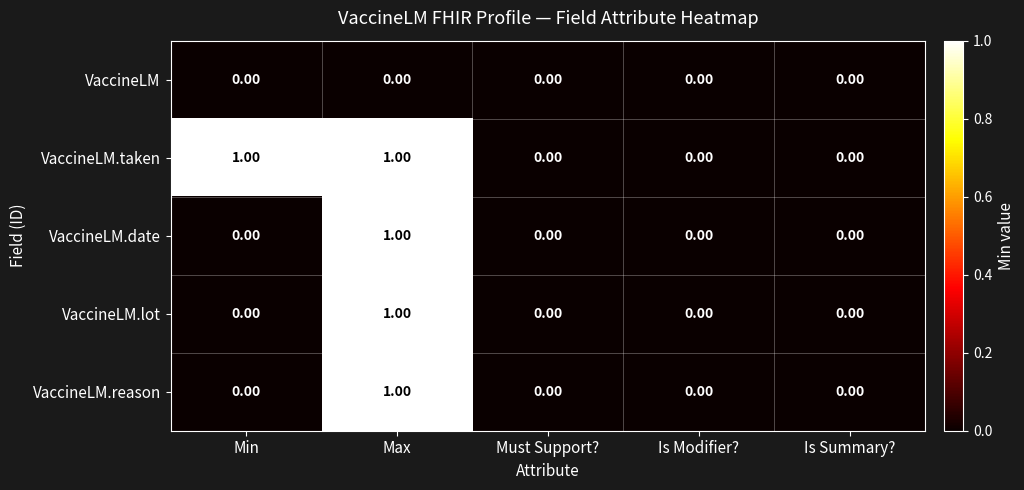

Between Min and Is Modifier?, which series saw the biggest shift?

VaccineLM.taken